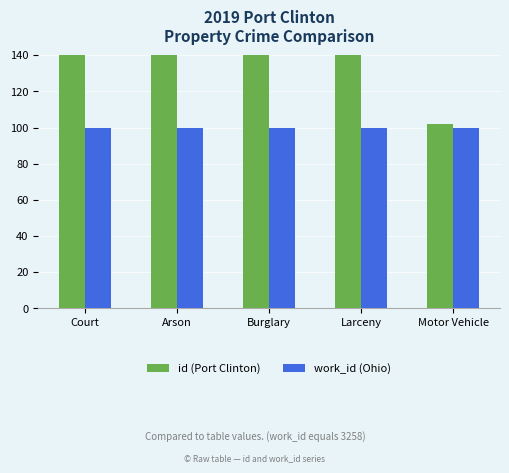

Which has a higher value, Larceny or Motor Vehicle?

Larceny